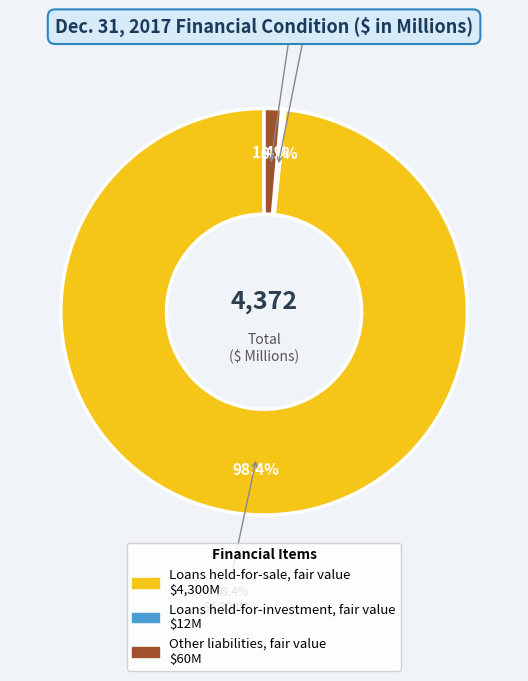

To the nearest percent, what is the difference between the largest and smallest slice percentages?

98%